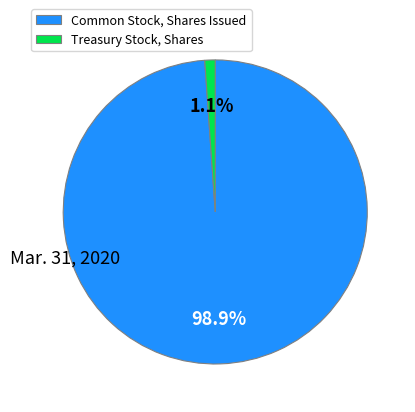

To the nearest percent, what is the difference between the Common Stock, Shares Issued and Treasury Stock, Shares slice percentages?

98%